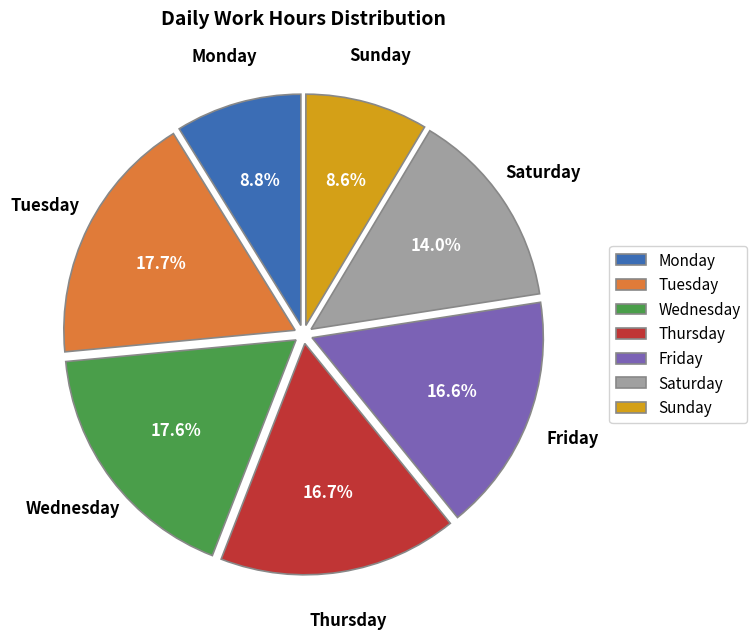

Approximately how many times larger is the value at Wednesday compared to Thursday?

1.1